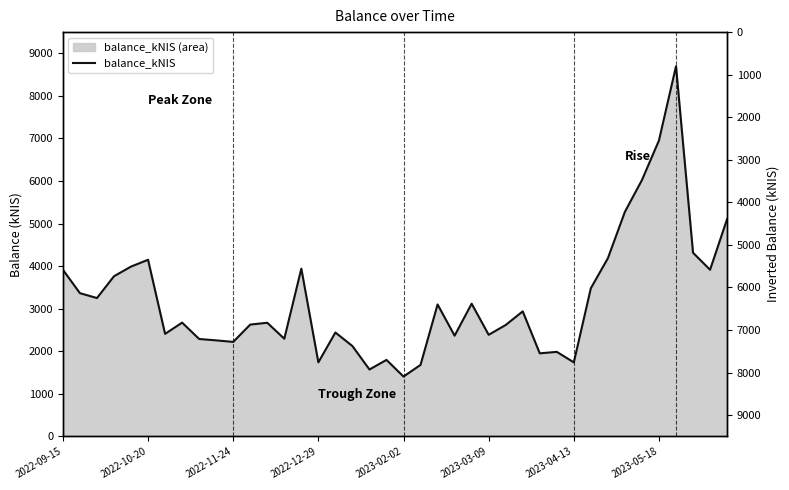

The value at 2022-12-29 is 601.2. True or false?

False